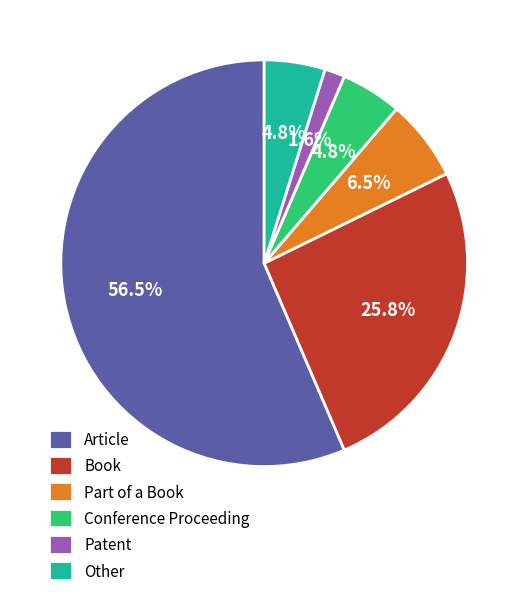

Is there a majority slice in this chart?

Yes